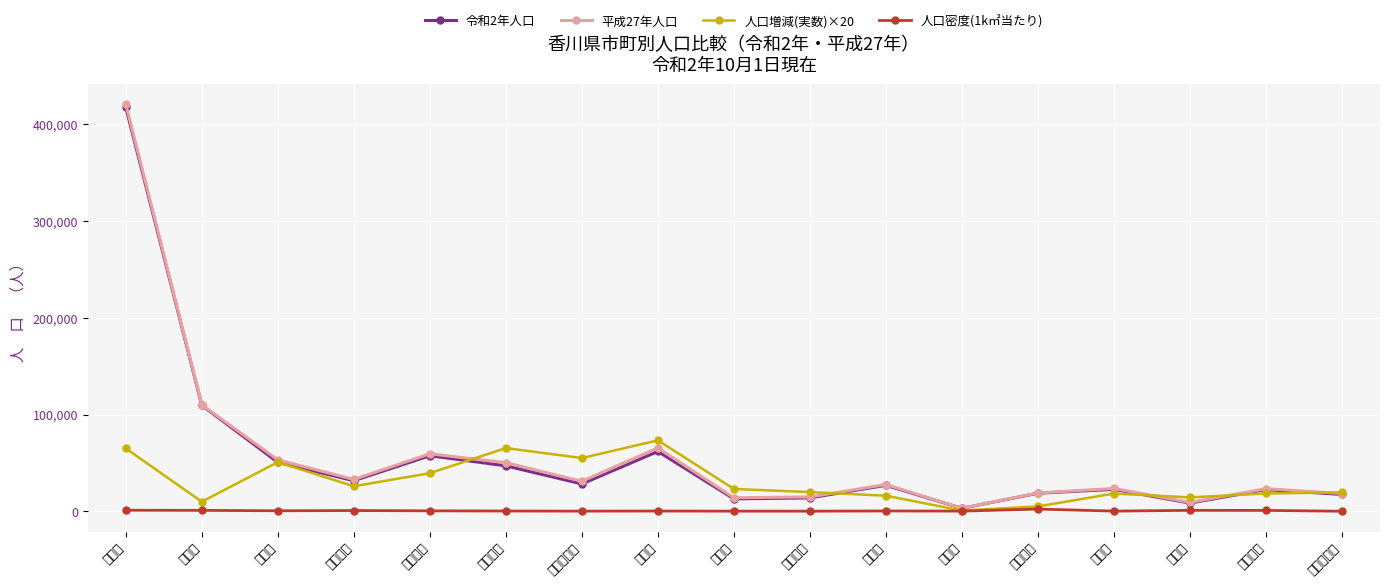

The value of 平成27年人口 at 坂出市 is 13850.3. True or false?

False